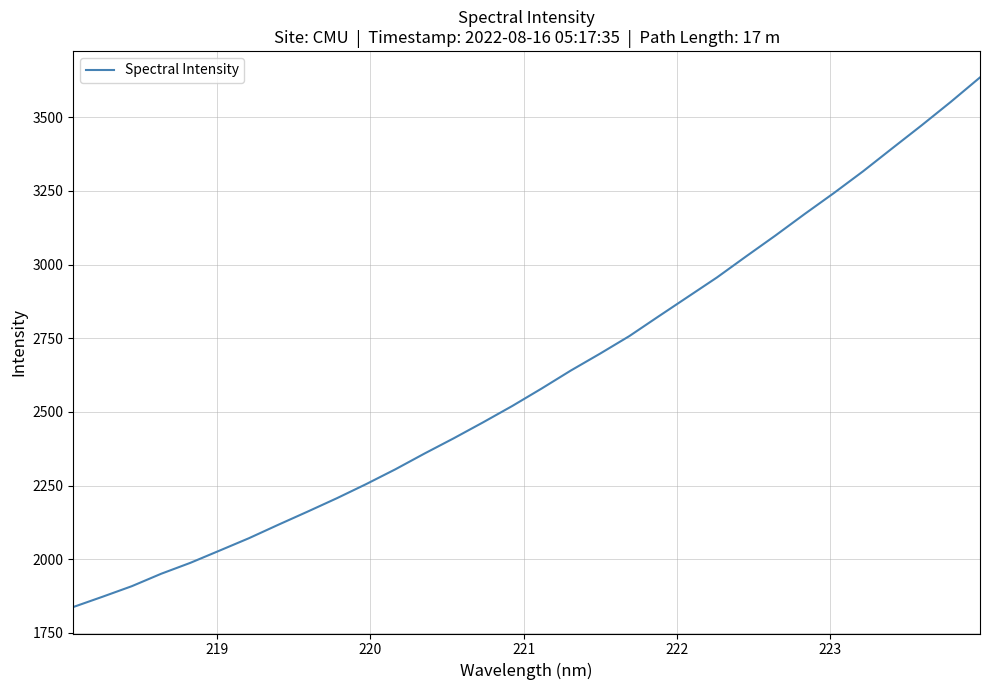

True or false: there are more than 1 points higher than both neighbors.

False